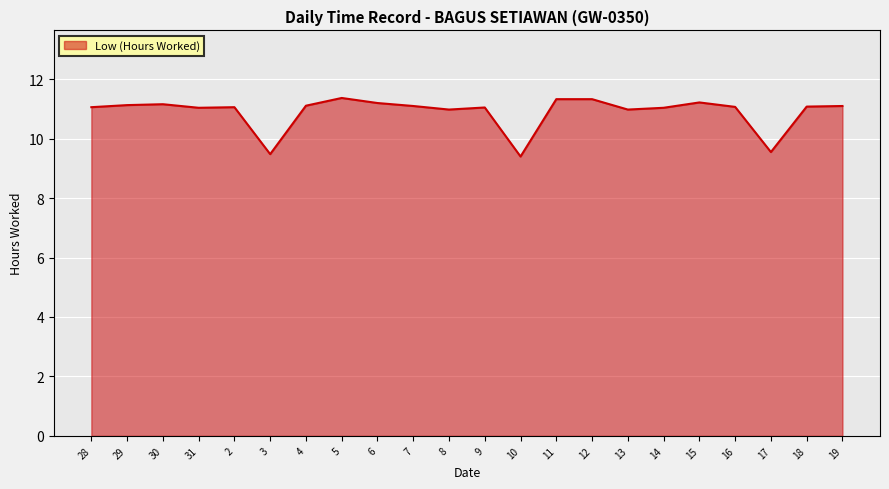

How many lines are shown in the chart?

1